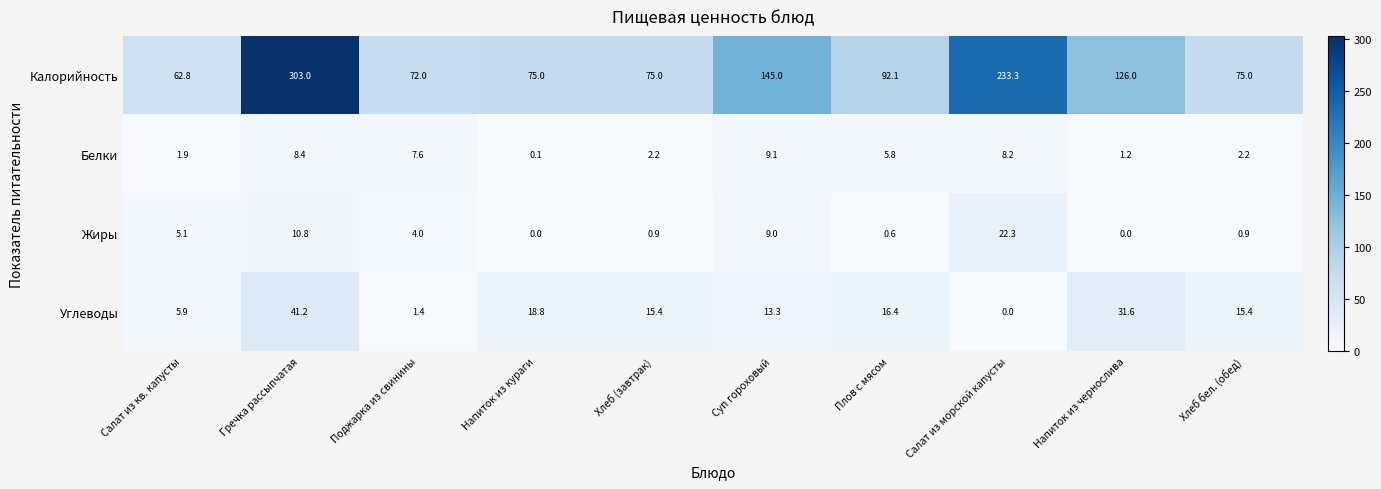

At which category is the sum across all series the highest?

Гречка рассыпчатая